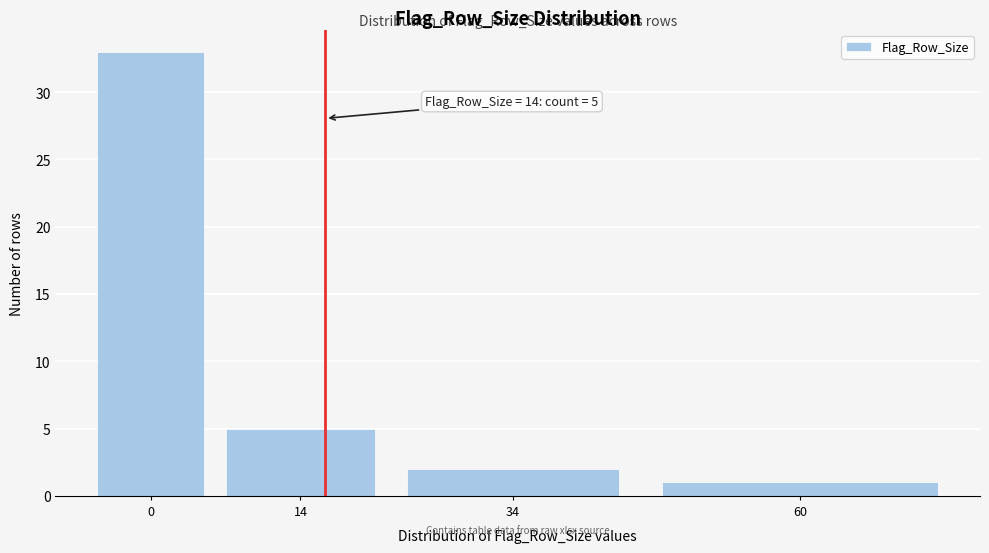

Reading right to left, what are all the values shown in this chart?

1	2	5	33